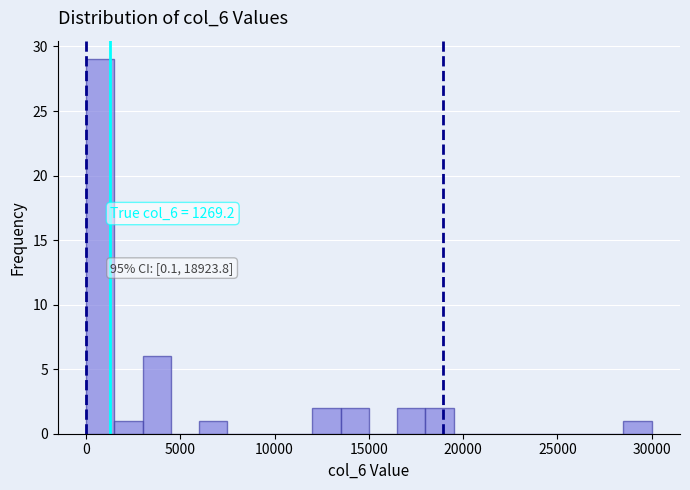

Read against the x-axis, roughly where is the centre of the tallest bar?

1000